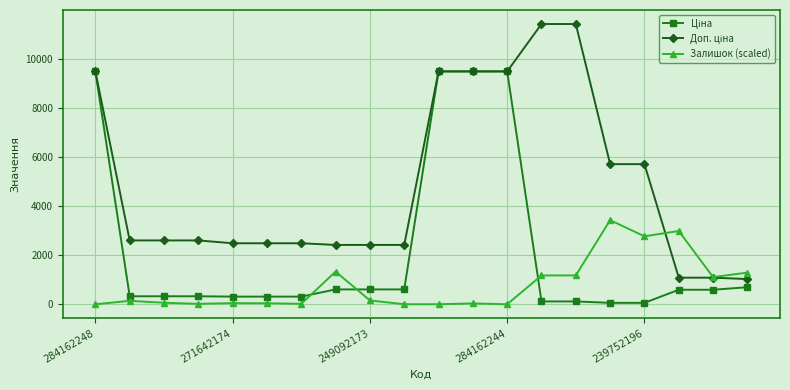

At how many categories does at least one series exceed 8846?

6